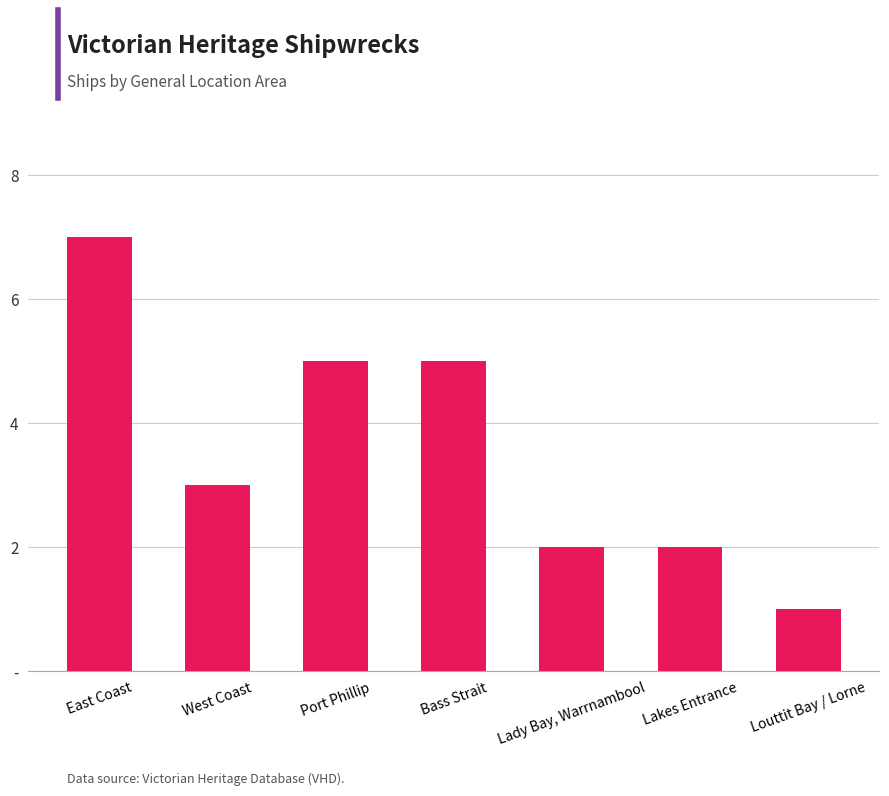

What is the greatest value displayed?

7